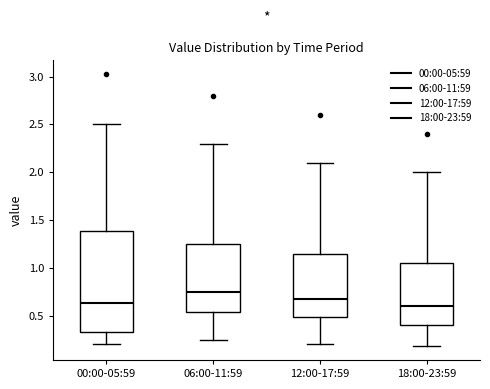

Which box's median line is the highest?

06:00-11:59